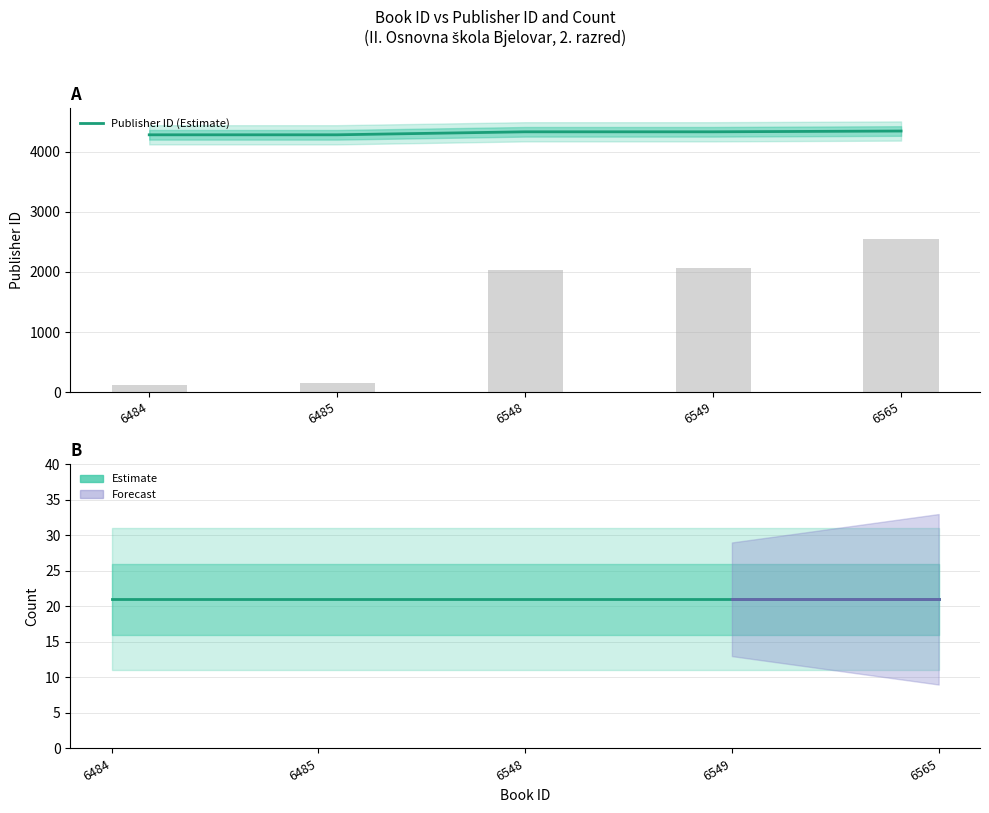

Count the number of categories in the chart.

5